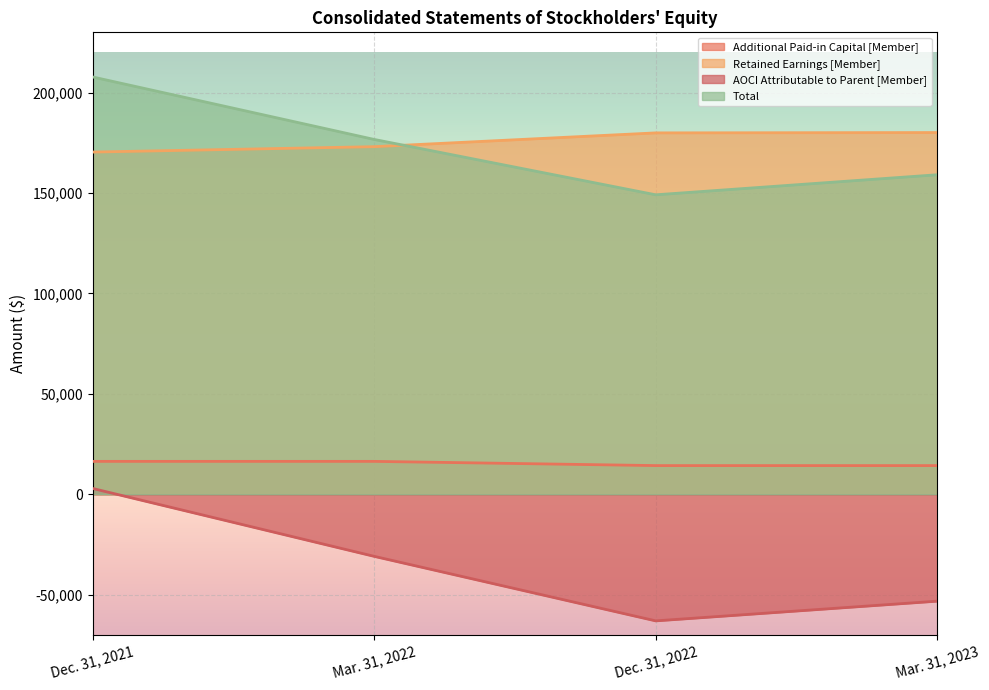

What is the label of the 1st point from the left?

Dec. 31, 2021